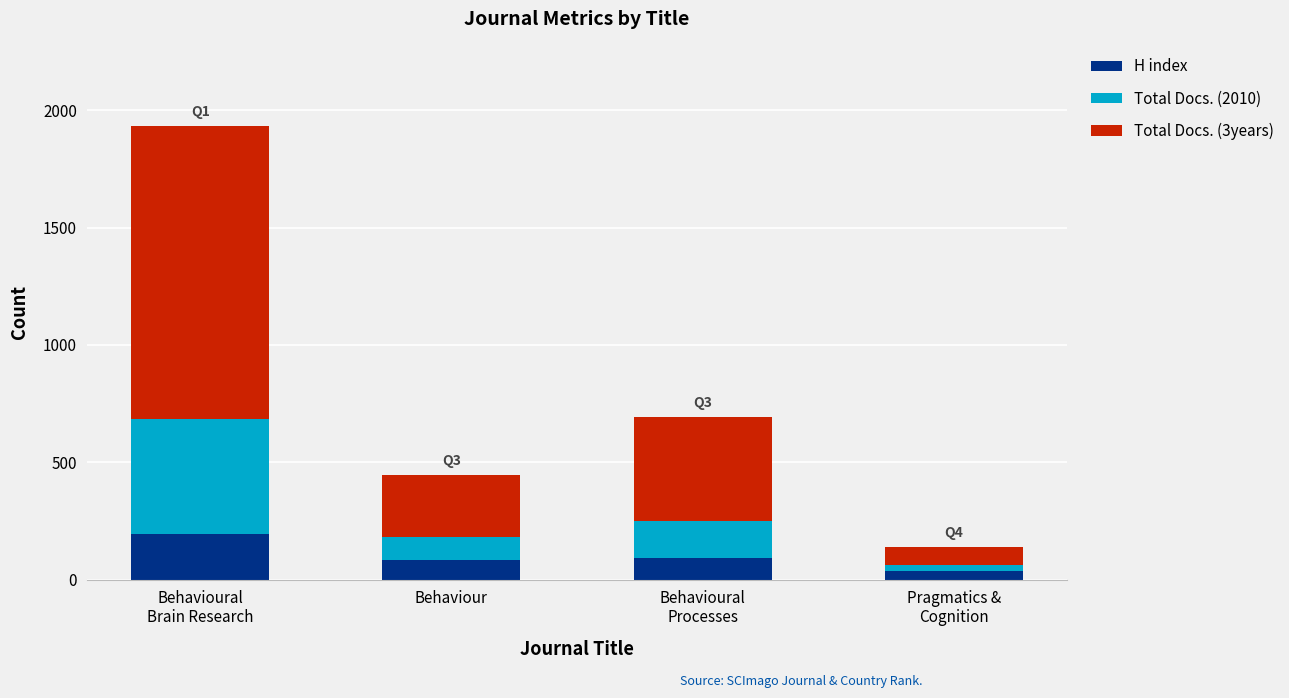

How many data points in H index are less than 91?

2